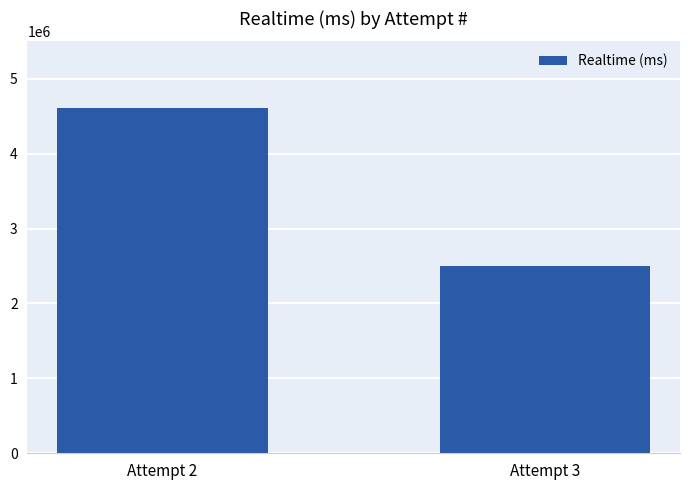

Count the values in the range 2496197 to 4608662.

2